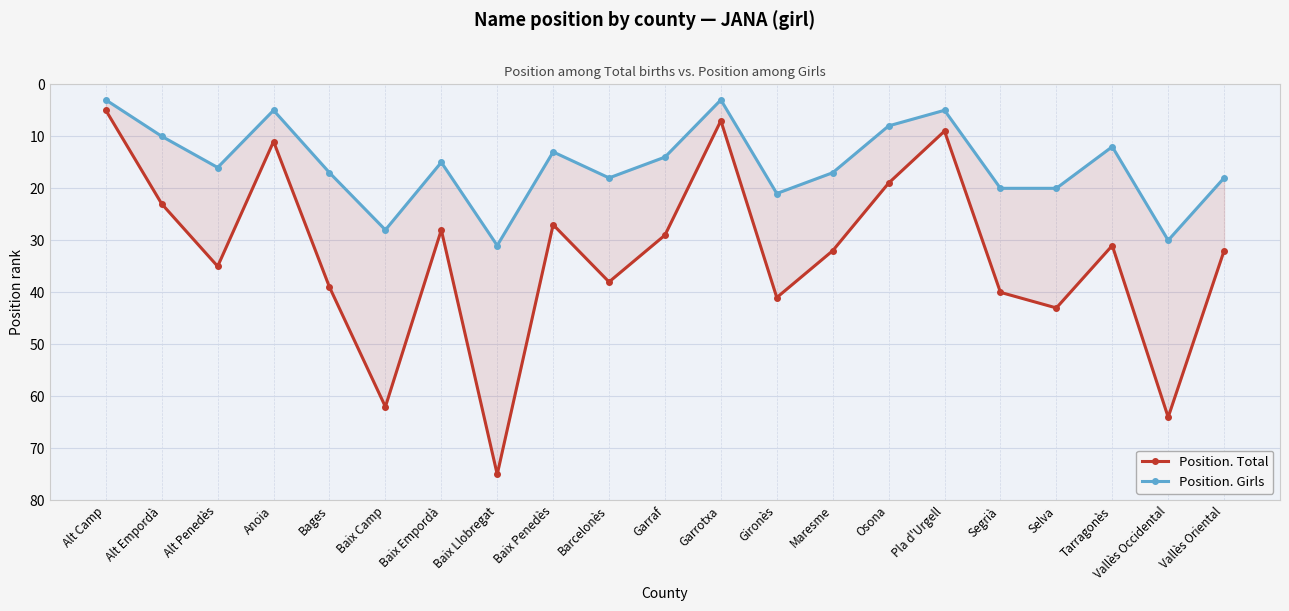

Is this an area chart (filled region under the line)?

No